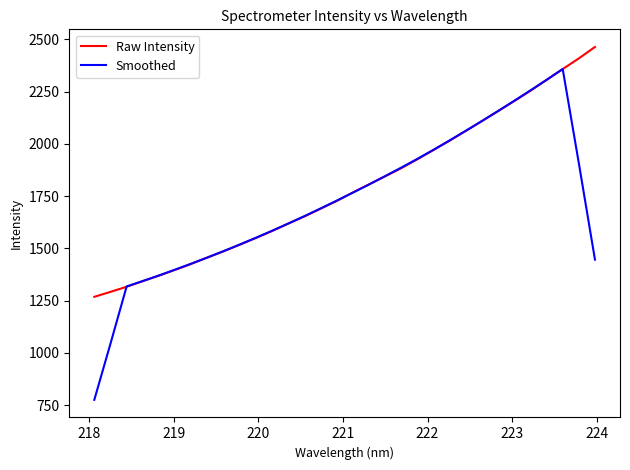

Which series has the largest range (max minus min)?

Smoothed